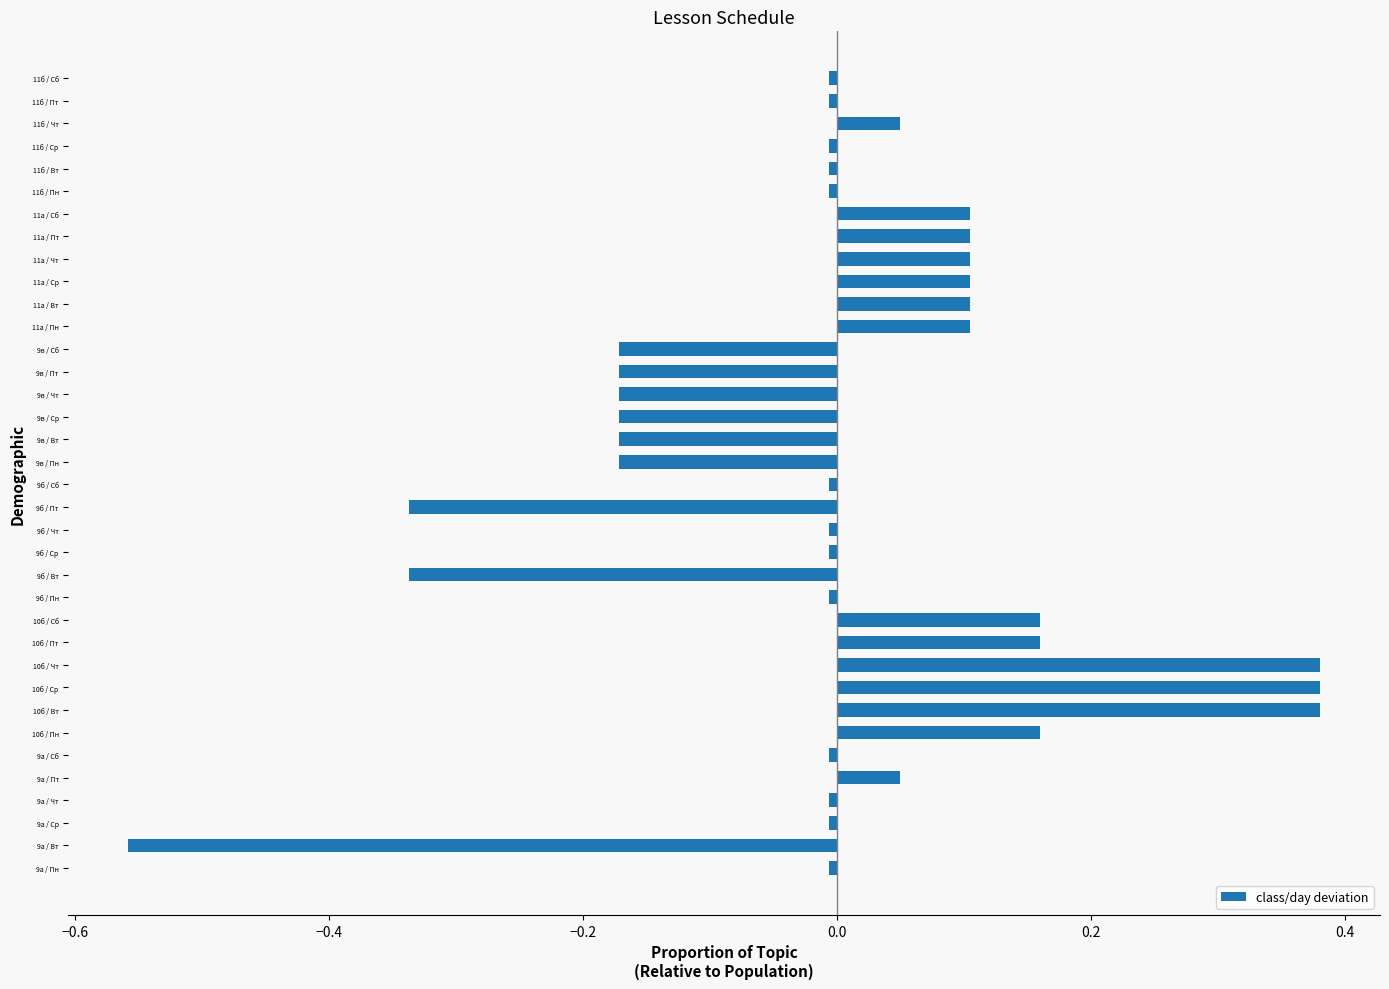

How many values are below 0?

22